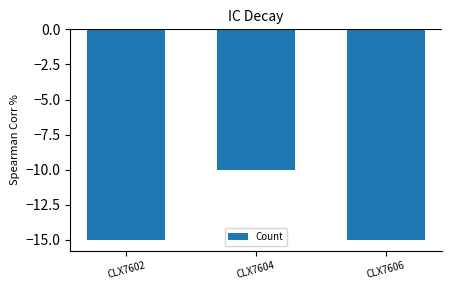

How many bars are there in total?

3